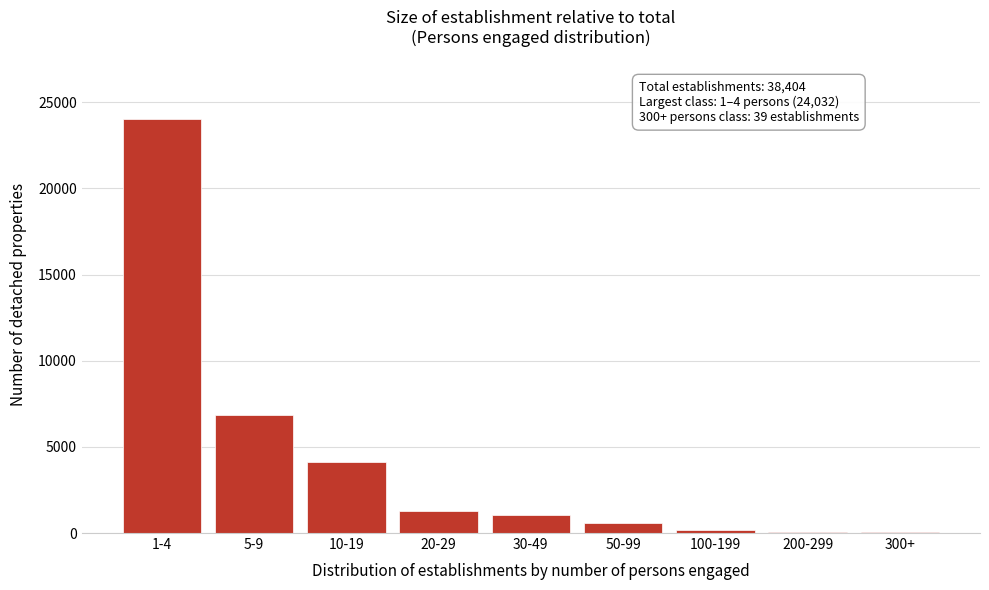

Between 1-4 and 20-29, which is larger?

1-4